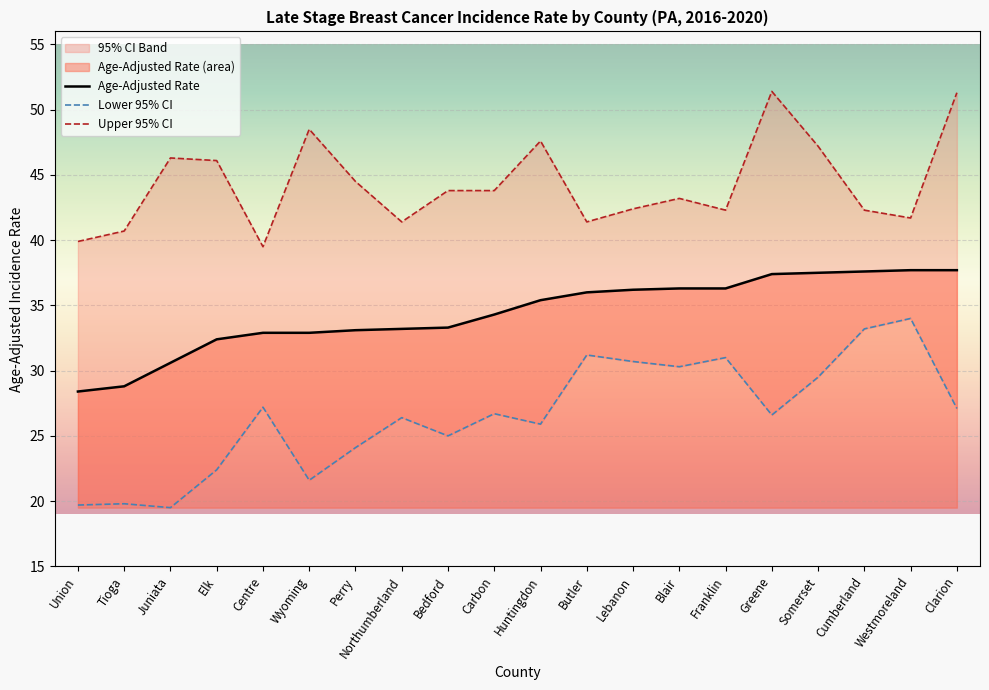

What is the difference between the second highest and second lowest values in the Age-Adjusted Rate series?

8.9